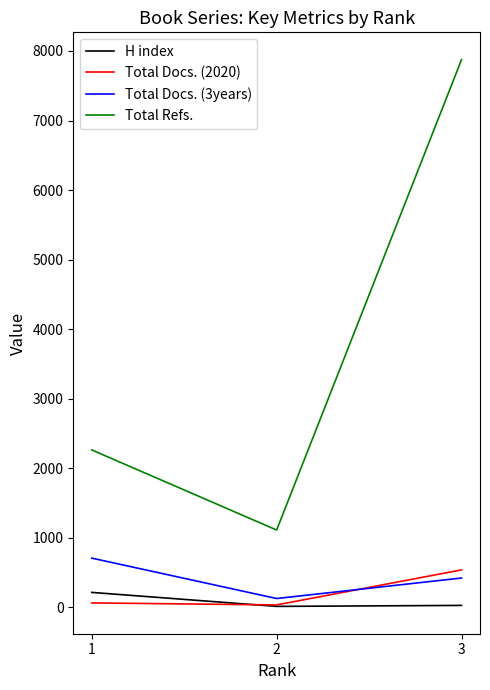

What are all the series names shown in the legend?

H index, Total Docs. (2020), Total Docs. (3years), Total Refs.